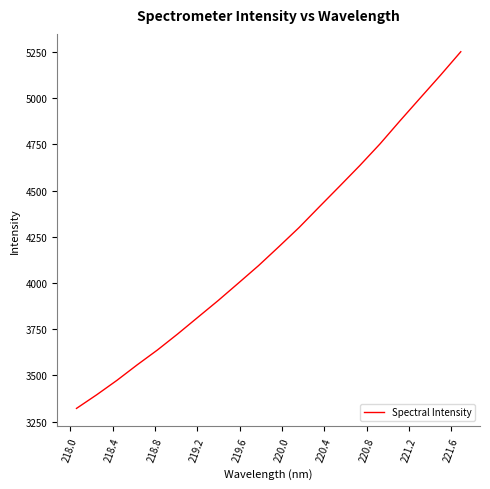

What is the maximum value shown in the chart?

5250.7